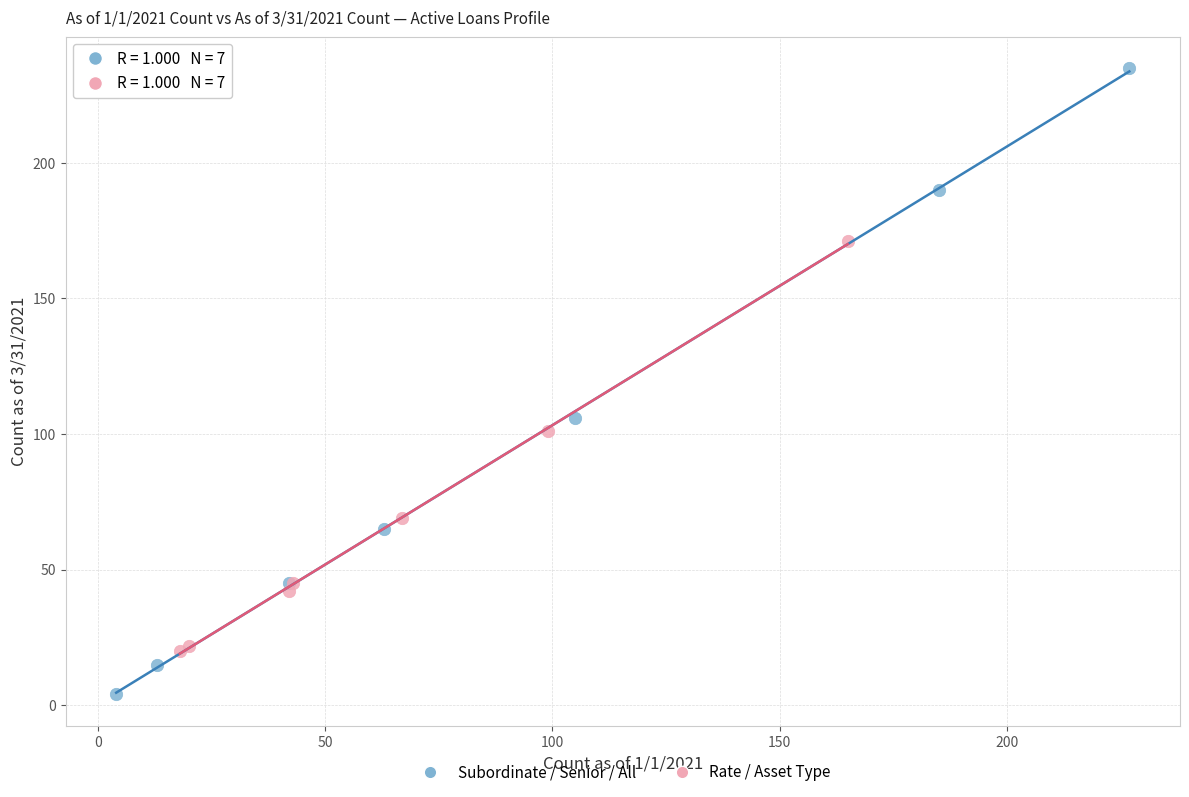

Which series has the largest Y range (max minus min)?

Subordinate / Senior / All